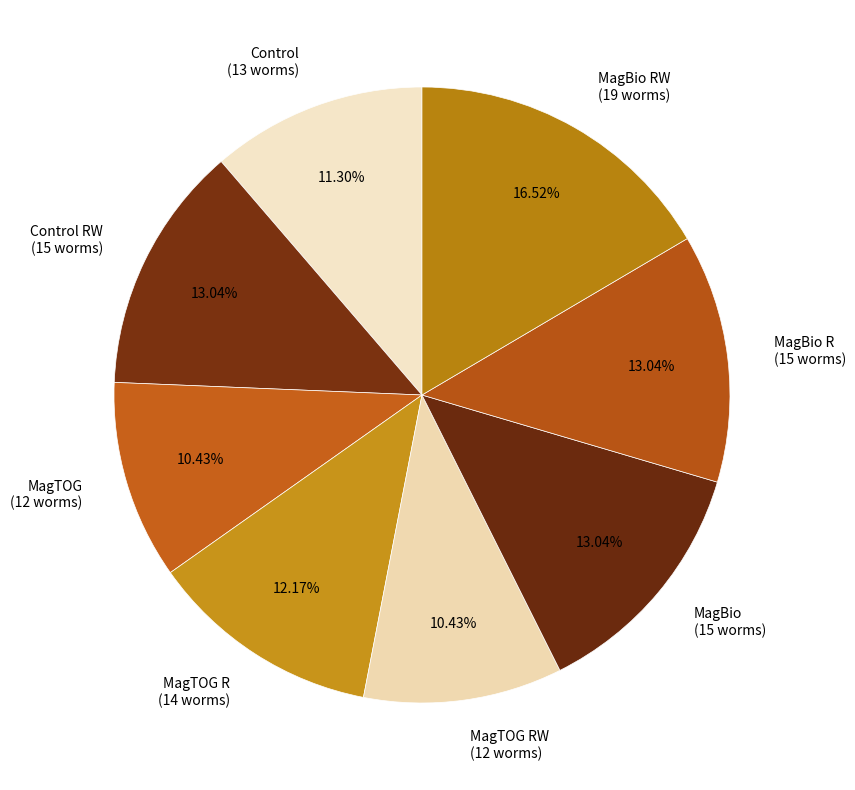

Is the sum of Control (13 worms) and MagBio (15 worms) greater than half?

No